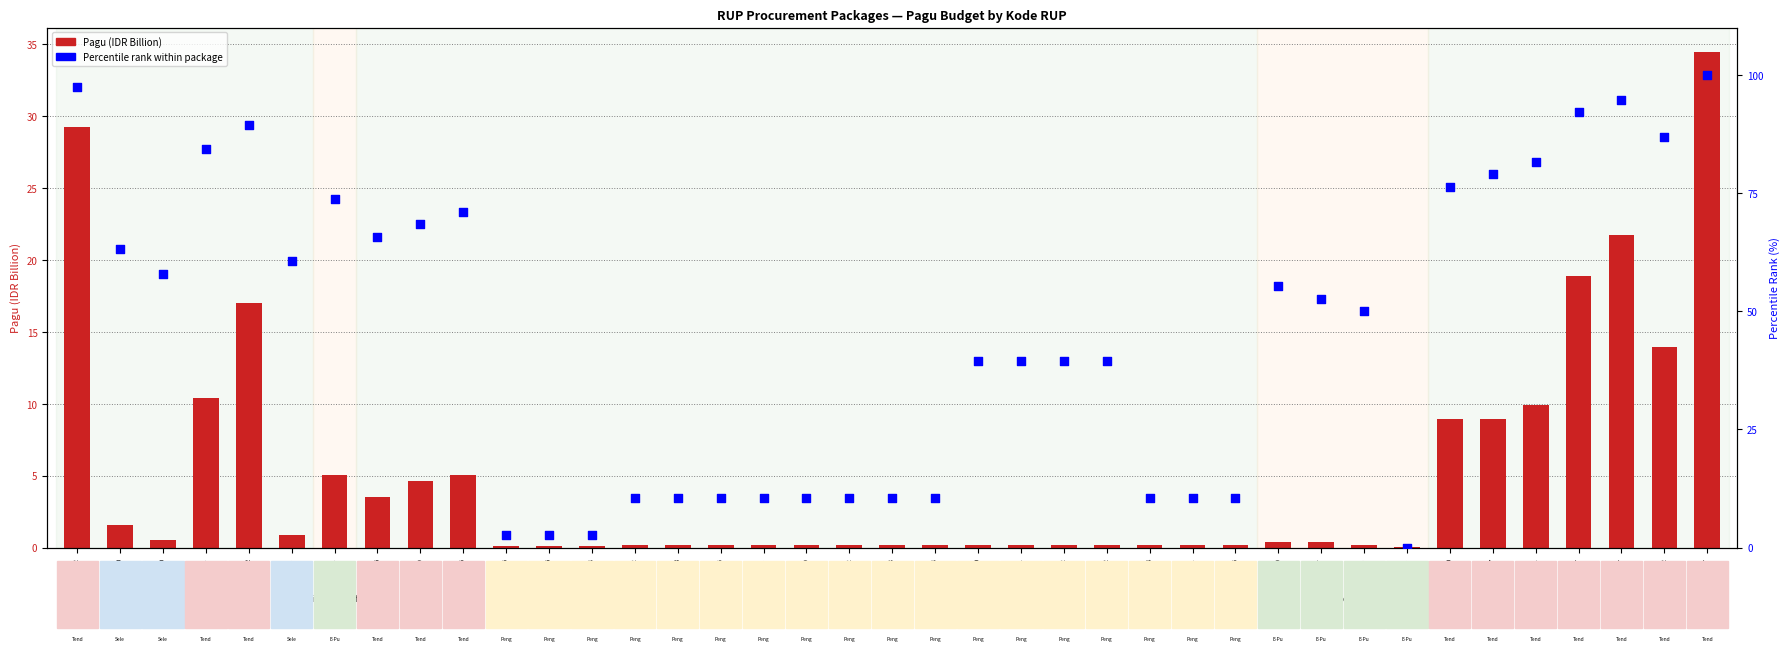

Which series reaches the maximum Y coordinate?

Percentile rank